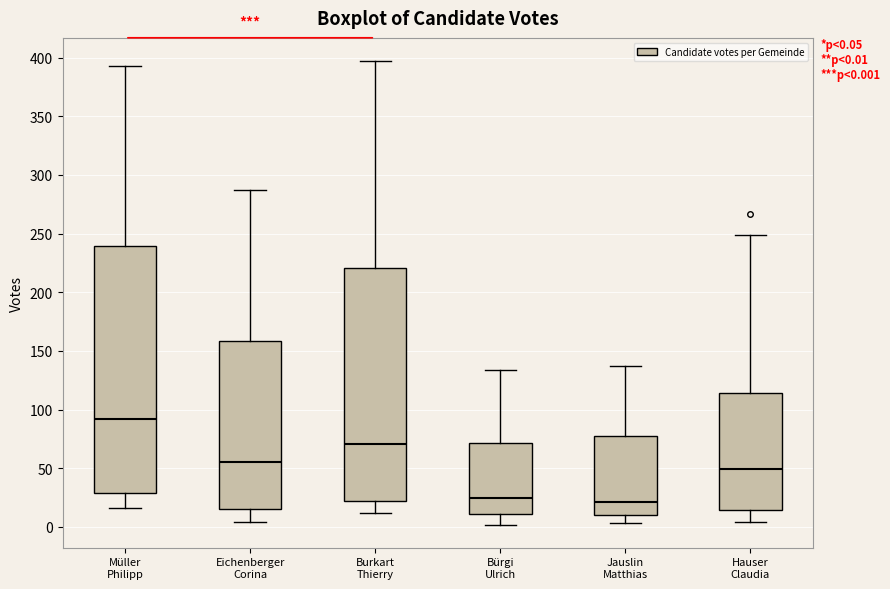

Which box is the tallest, from its lower edge to its upper edge?

Müller Philipp